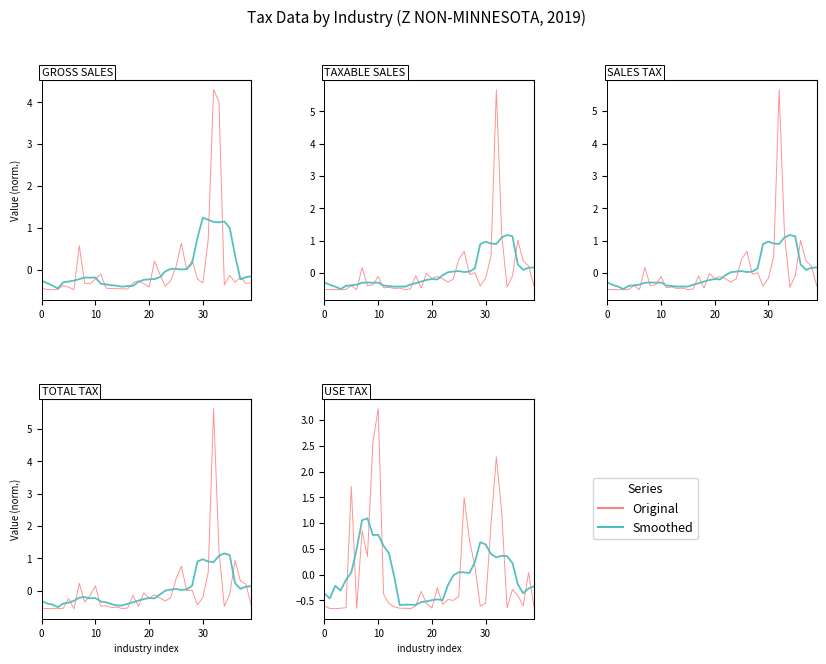

The value of Original at 21 is -0.1. True or false?

False